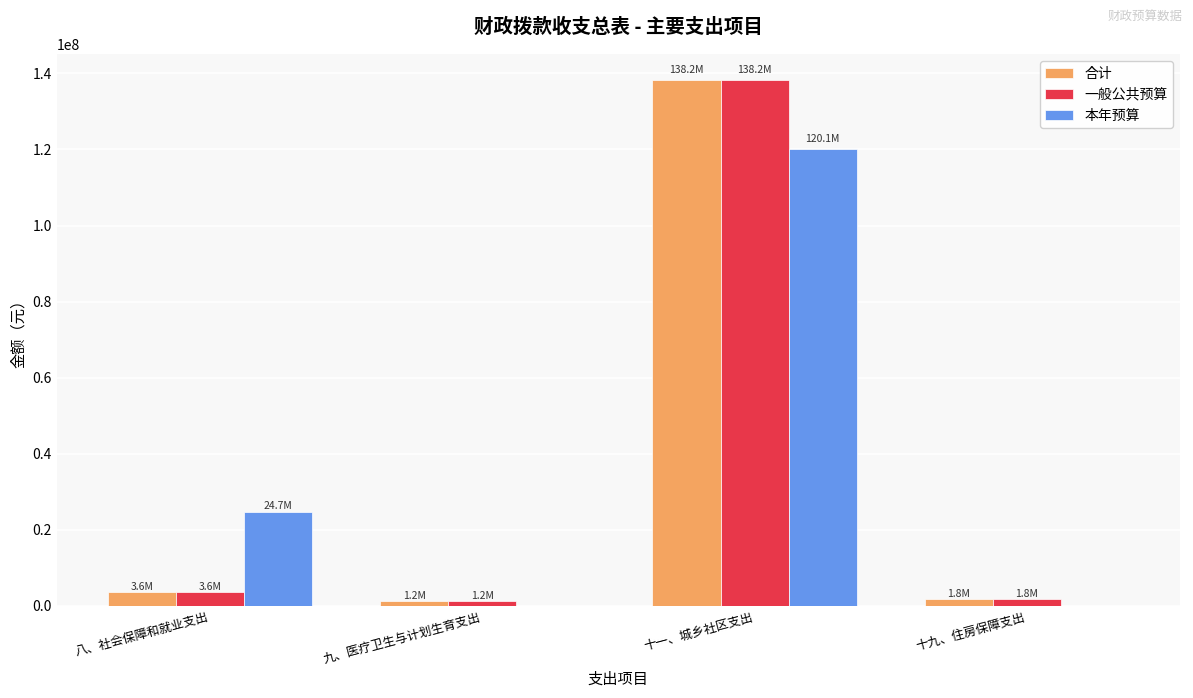

What is the greatest value displayed?

138152804.7